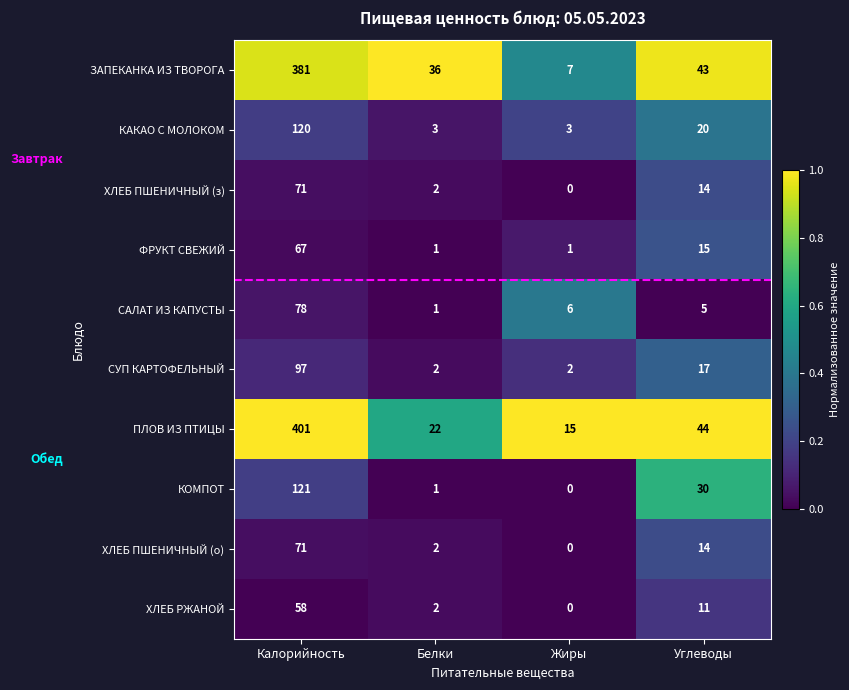

What is the sum of all САЛАТ ИЗ КАПУСТЫ values?

90